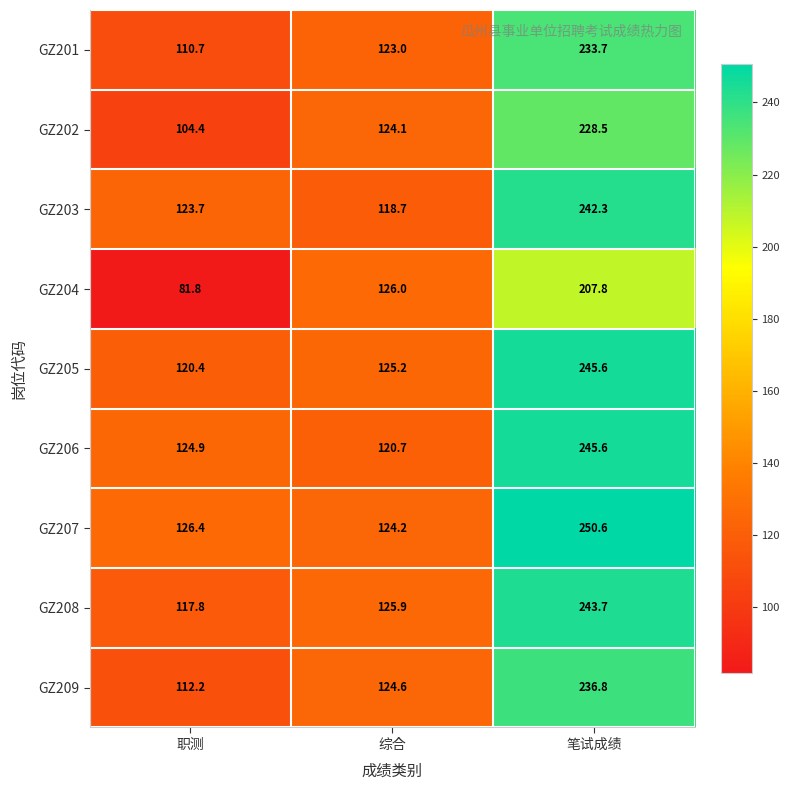

How many values in the GZ203 series exceed 123?

2